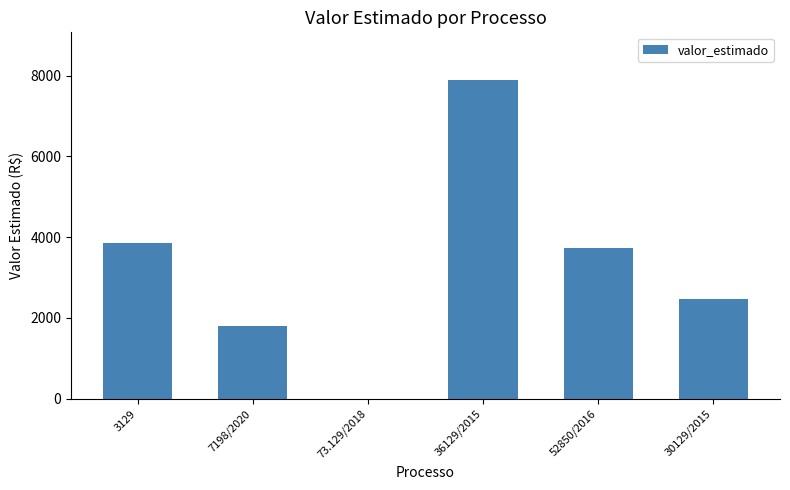

Which category has the highest value across all series?

36129/2015